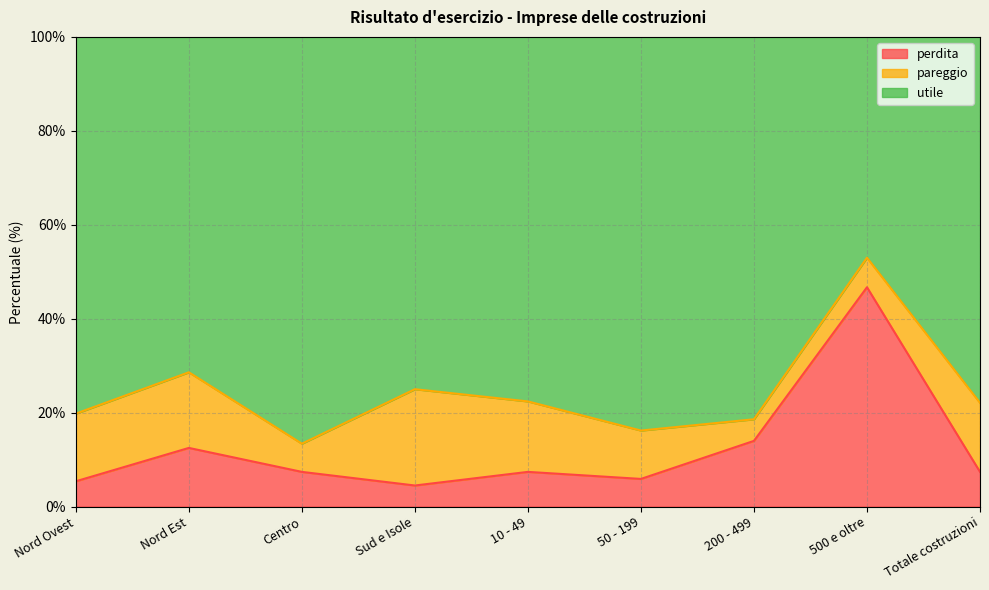

What are all the series names shown in the legend?

perdita, pareggio, utile